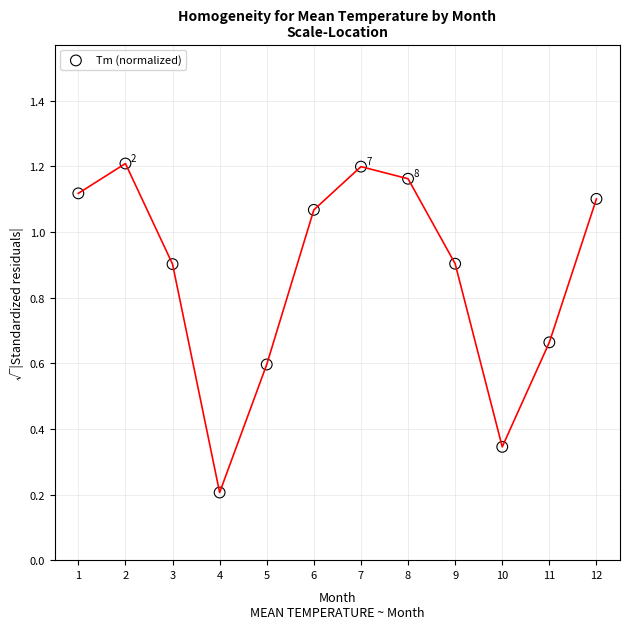

What is the range of Y values (max minus min)?

1.0